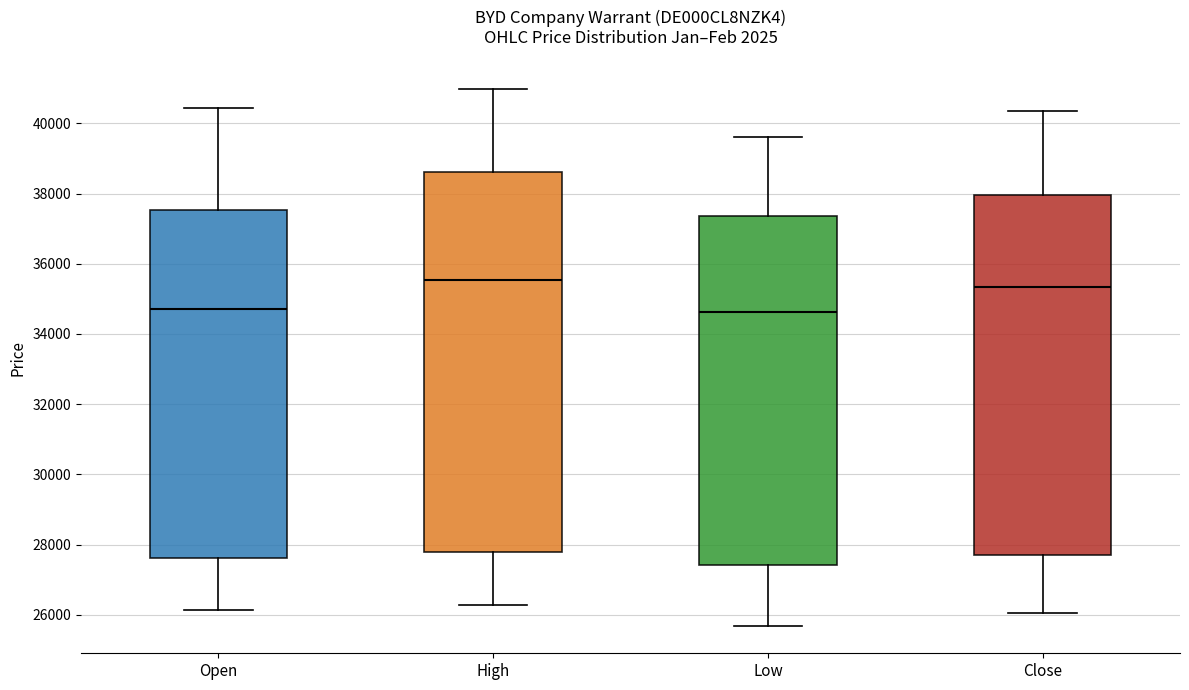

Comparing the boxes themselves (not the whiskers), which one is the tallest?

High